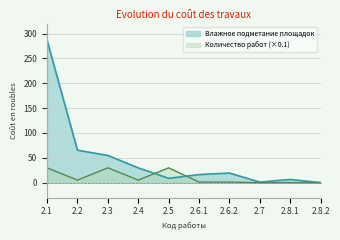

List the series in order of their peak value, lowest first.

Количество работ (×0.1), Влажное подметание площадок